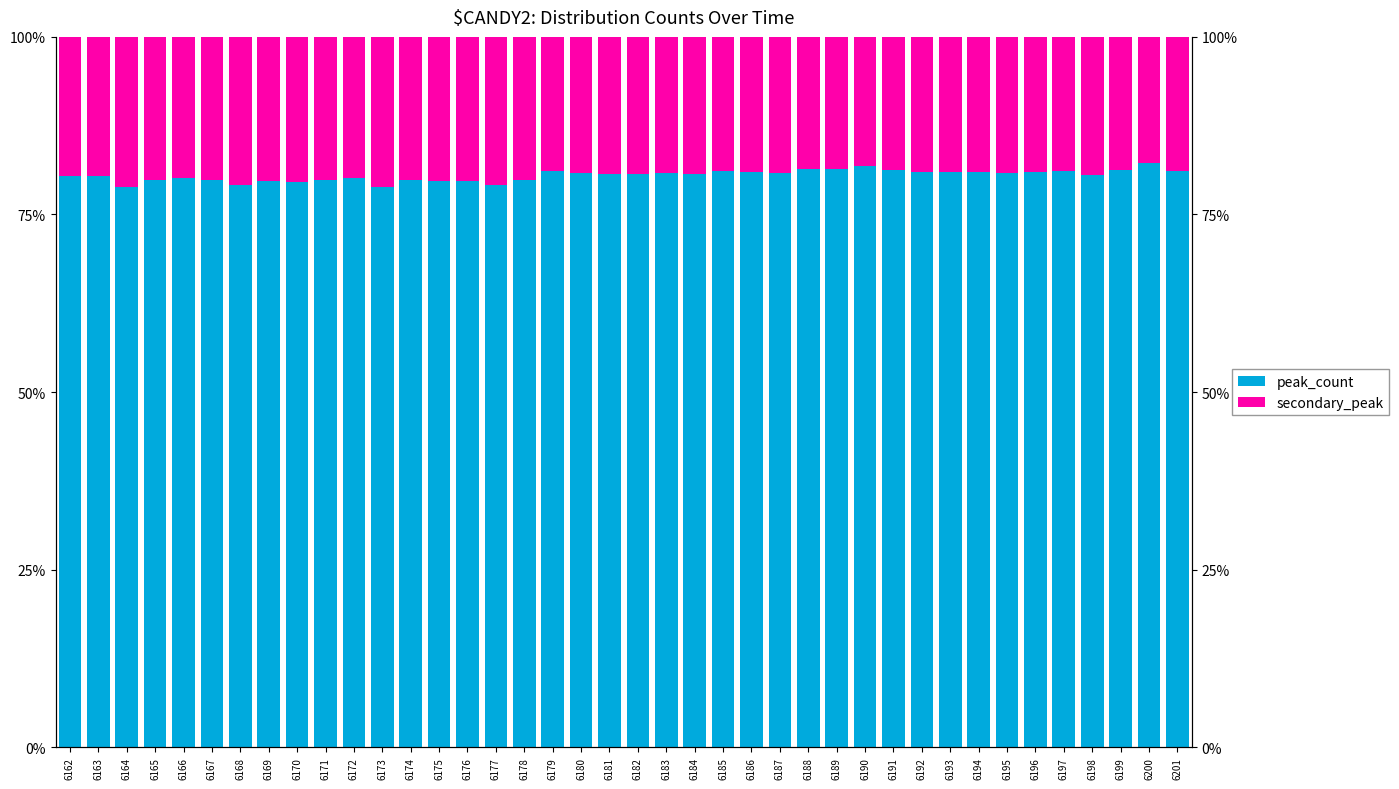

At 6178, list the series in order from largest to smallest.

peak_count, secondary_peak